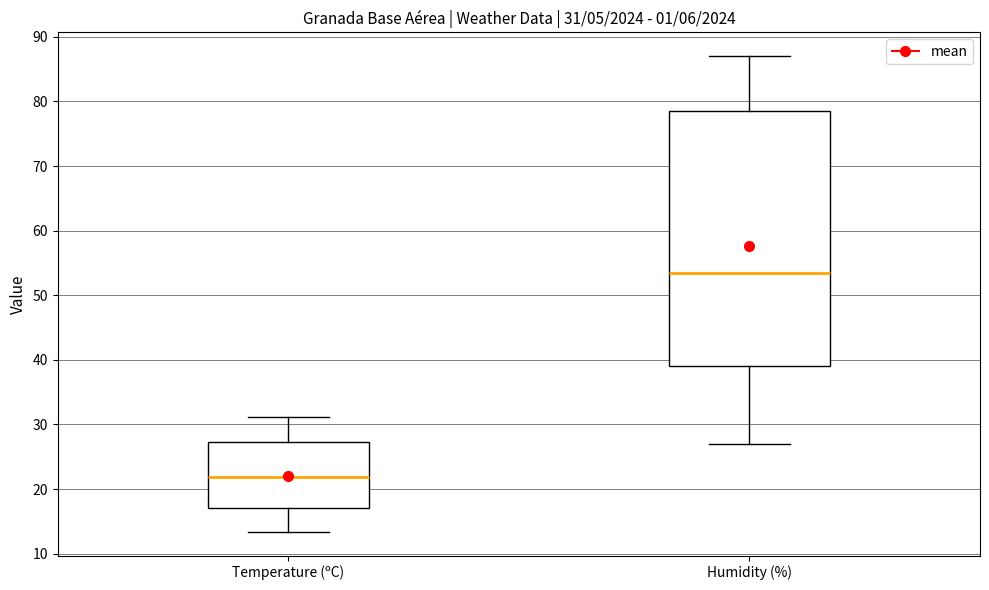

Which box's median line is the lowest?

Temperature (ºC)